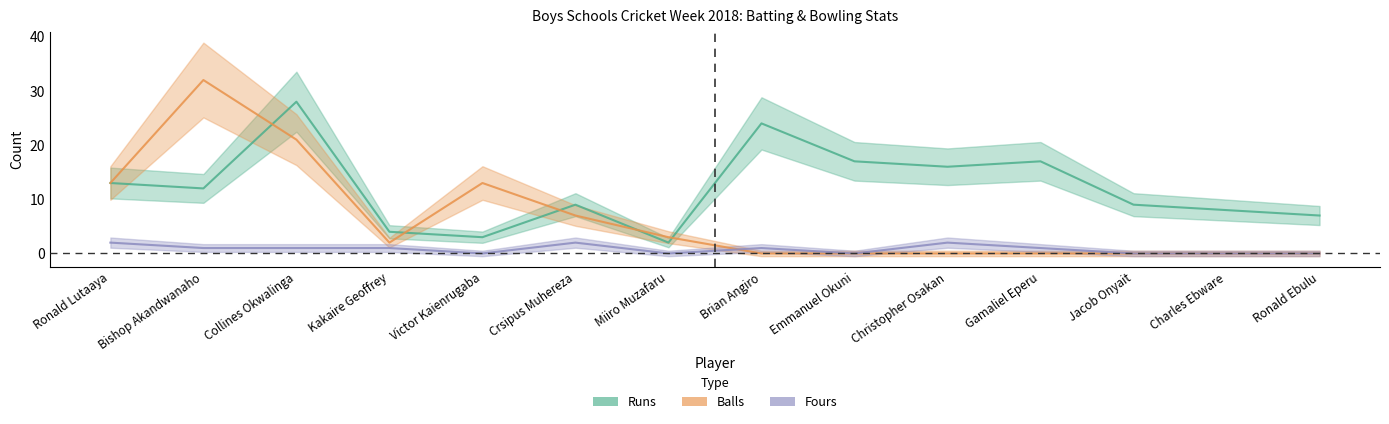

What is the label of the 1st point from the right?

Ronald Ebulu